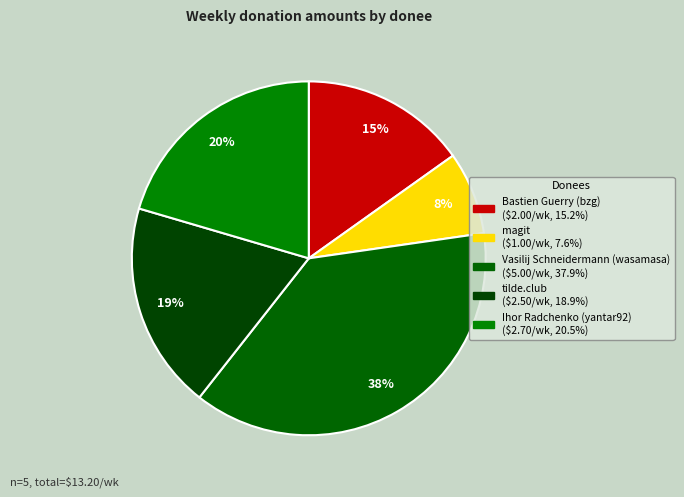

Does magit account for over 50% of the chart?

No